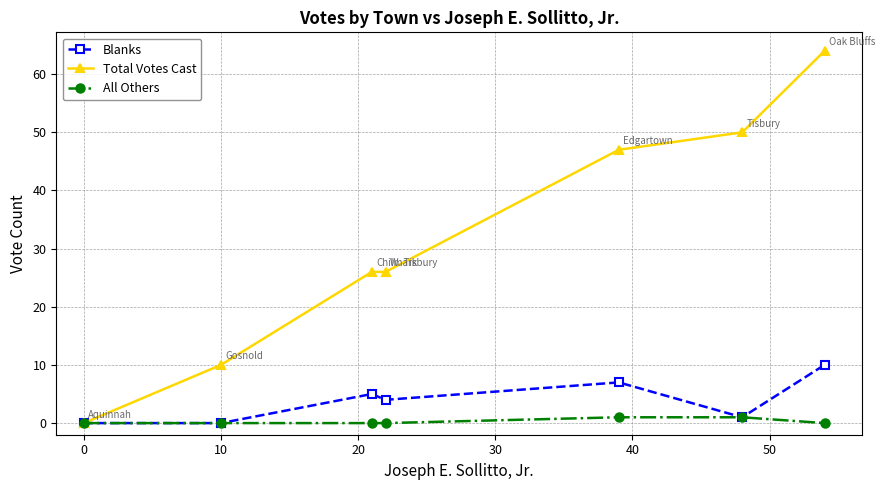

At how many categories does at least one series exceed 38?

3